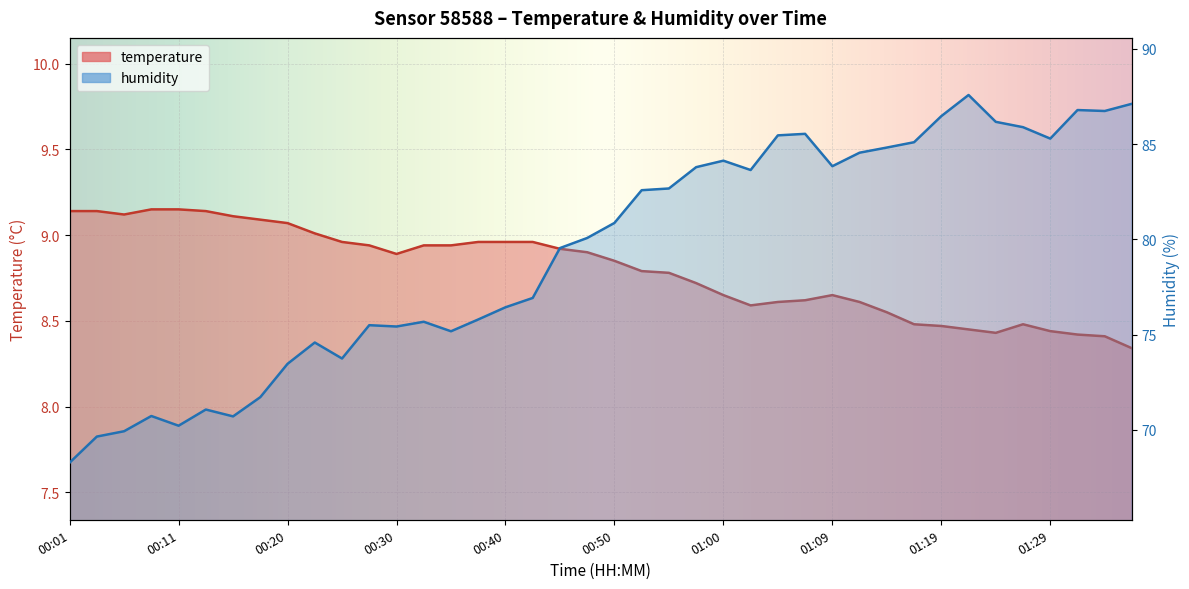

Read the temperature value at 01:24.

8.4